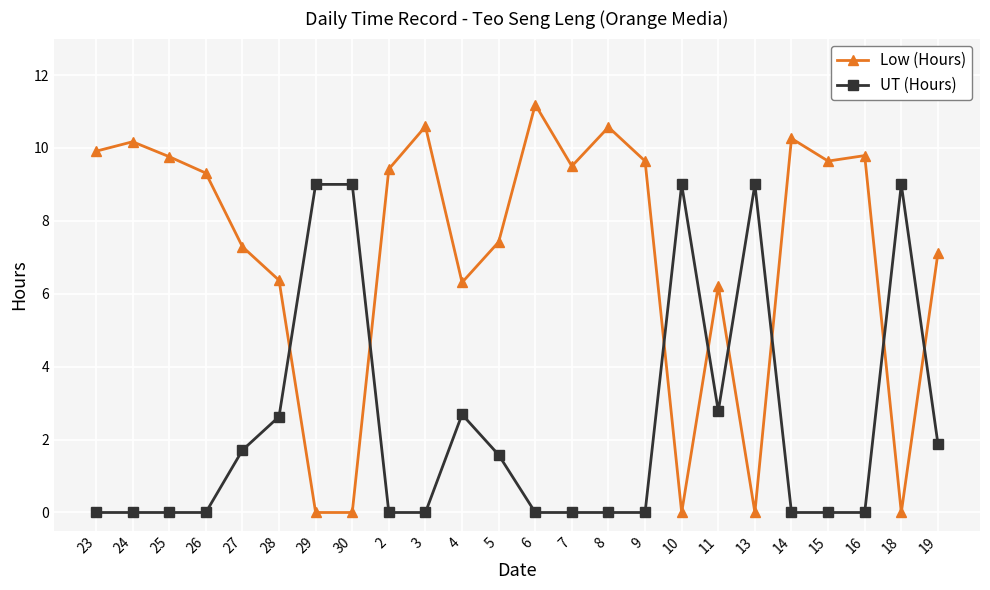

Is the value of Low (Hours) at 2 greater than the value of UT (Hours) at 19?

Yes